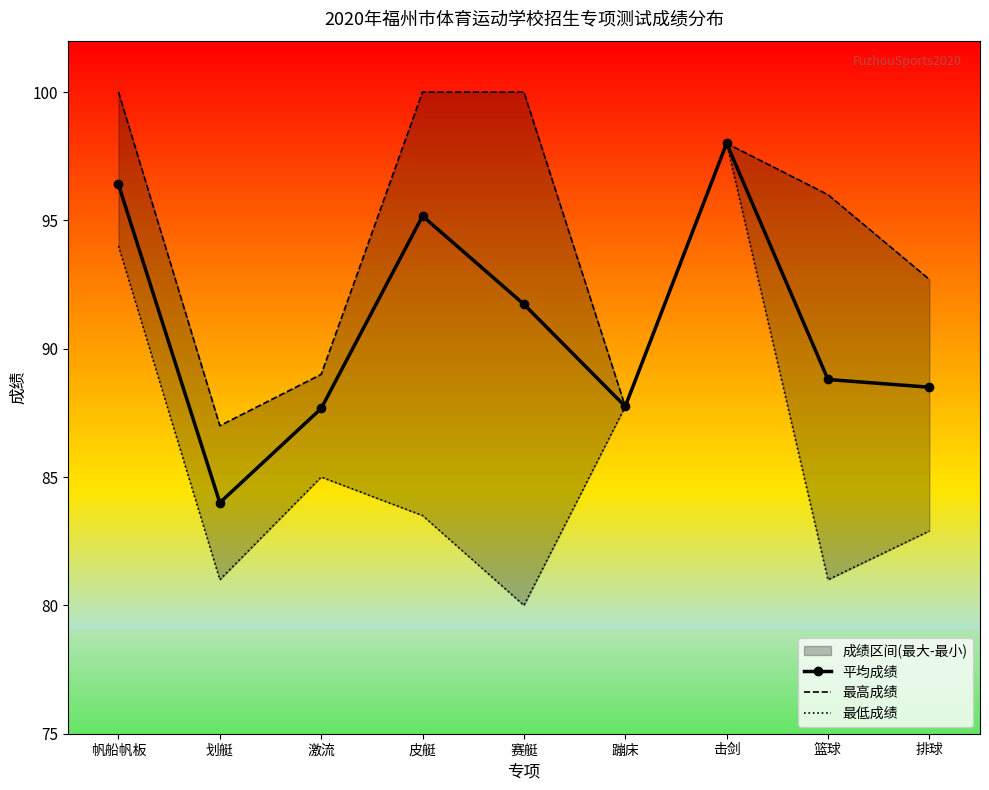

At which category is the sum across all series the highest?

击剑